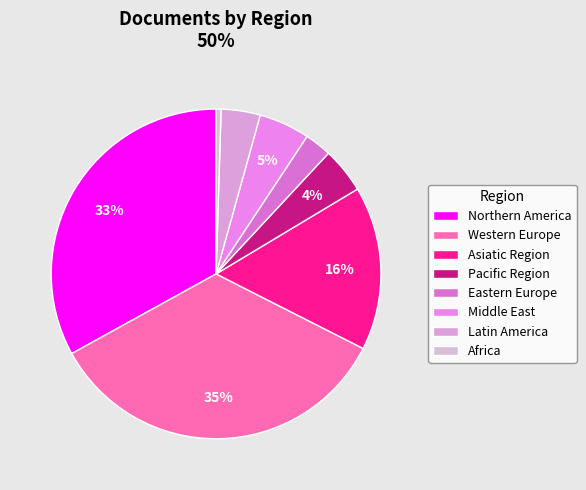

Which slice is the smallest?

Africa